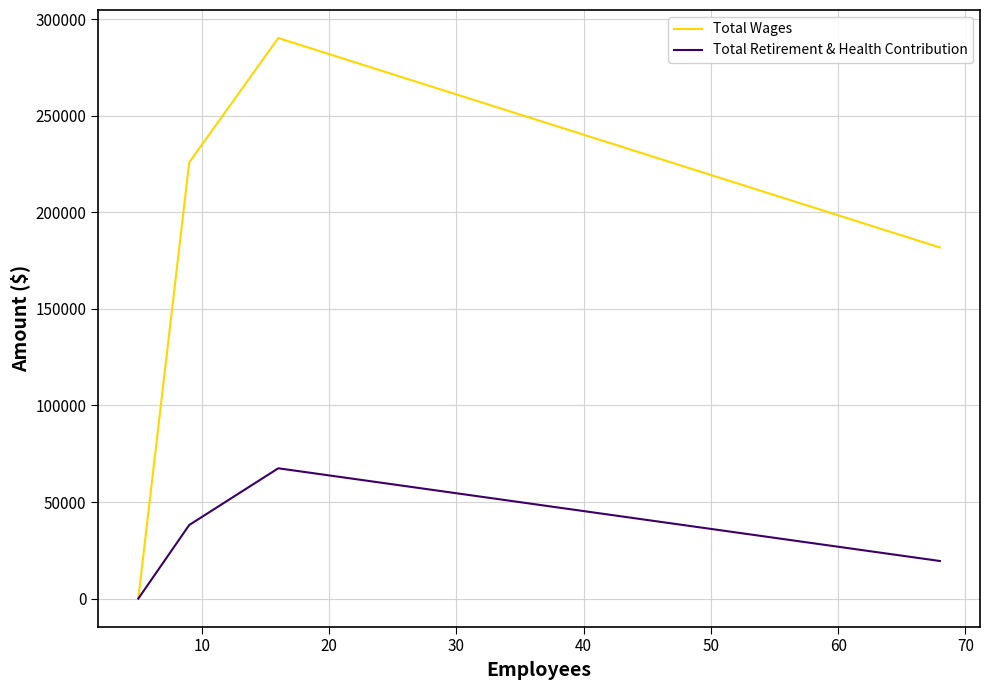

How many values in Total Retirement & Health Contribution are above zero?

3